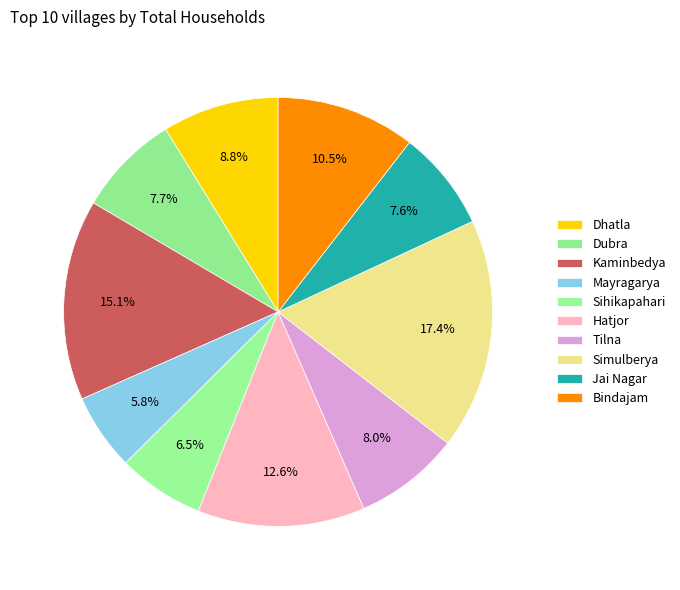

To the nearest percent, what is the combined percentage of Dhatla and Dubra?

17%